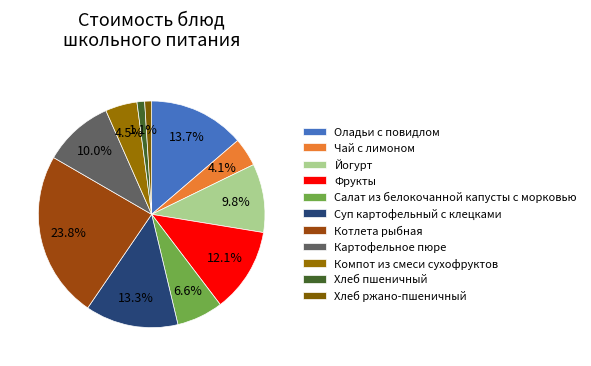

Count the number of slices in the pie.

11